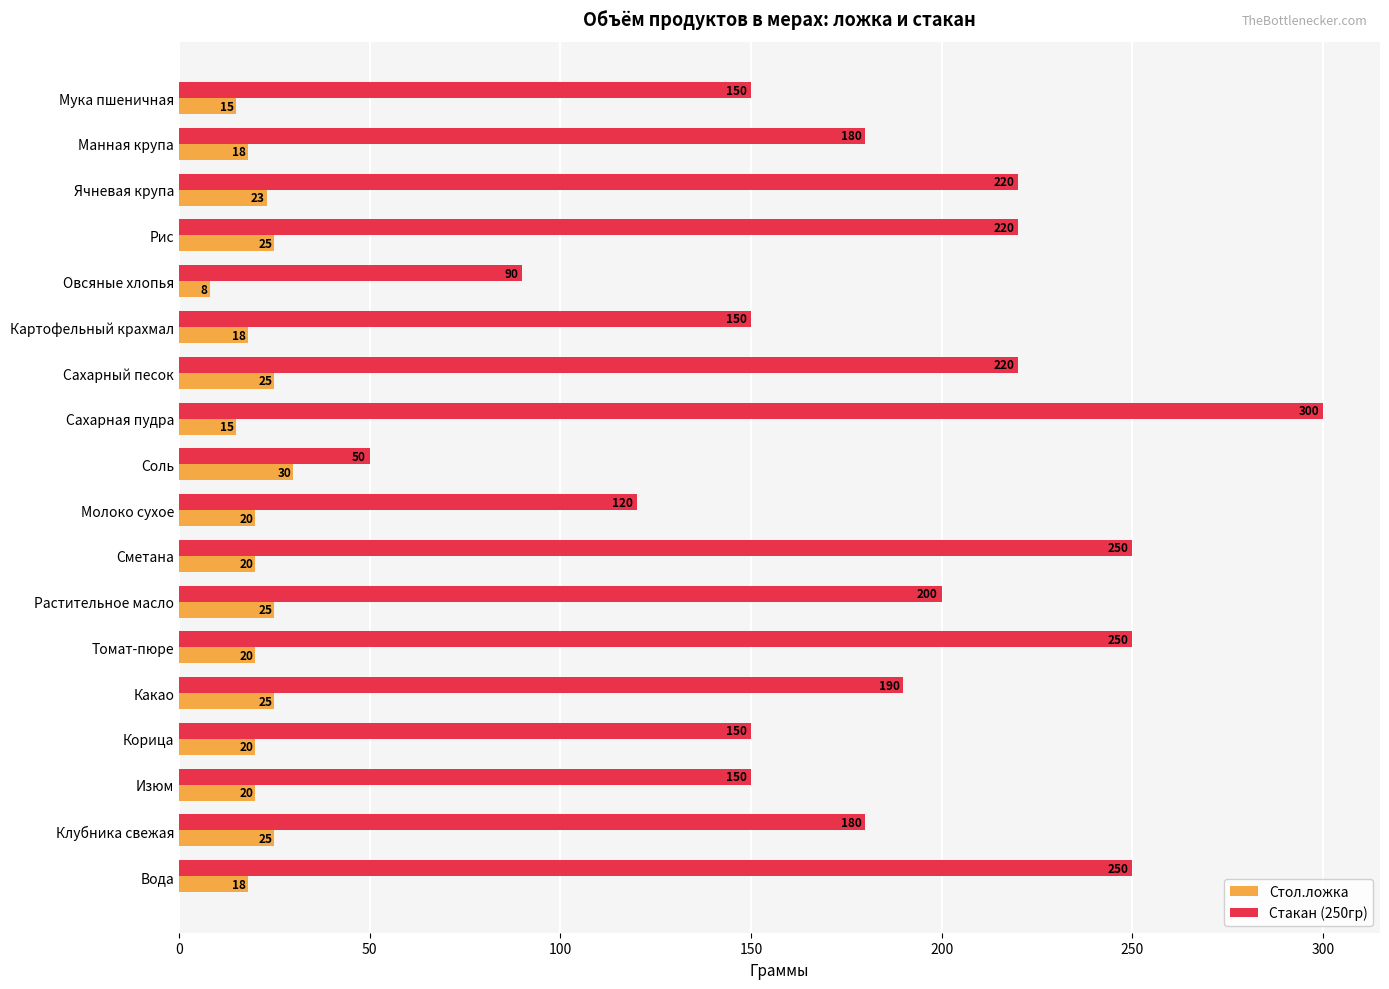

At Какао, list the series in order from smallest to largest.

Стол.ложка, Стакан (250гр)